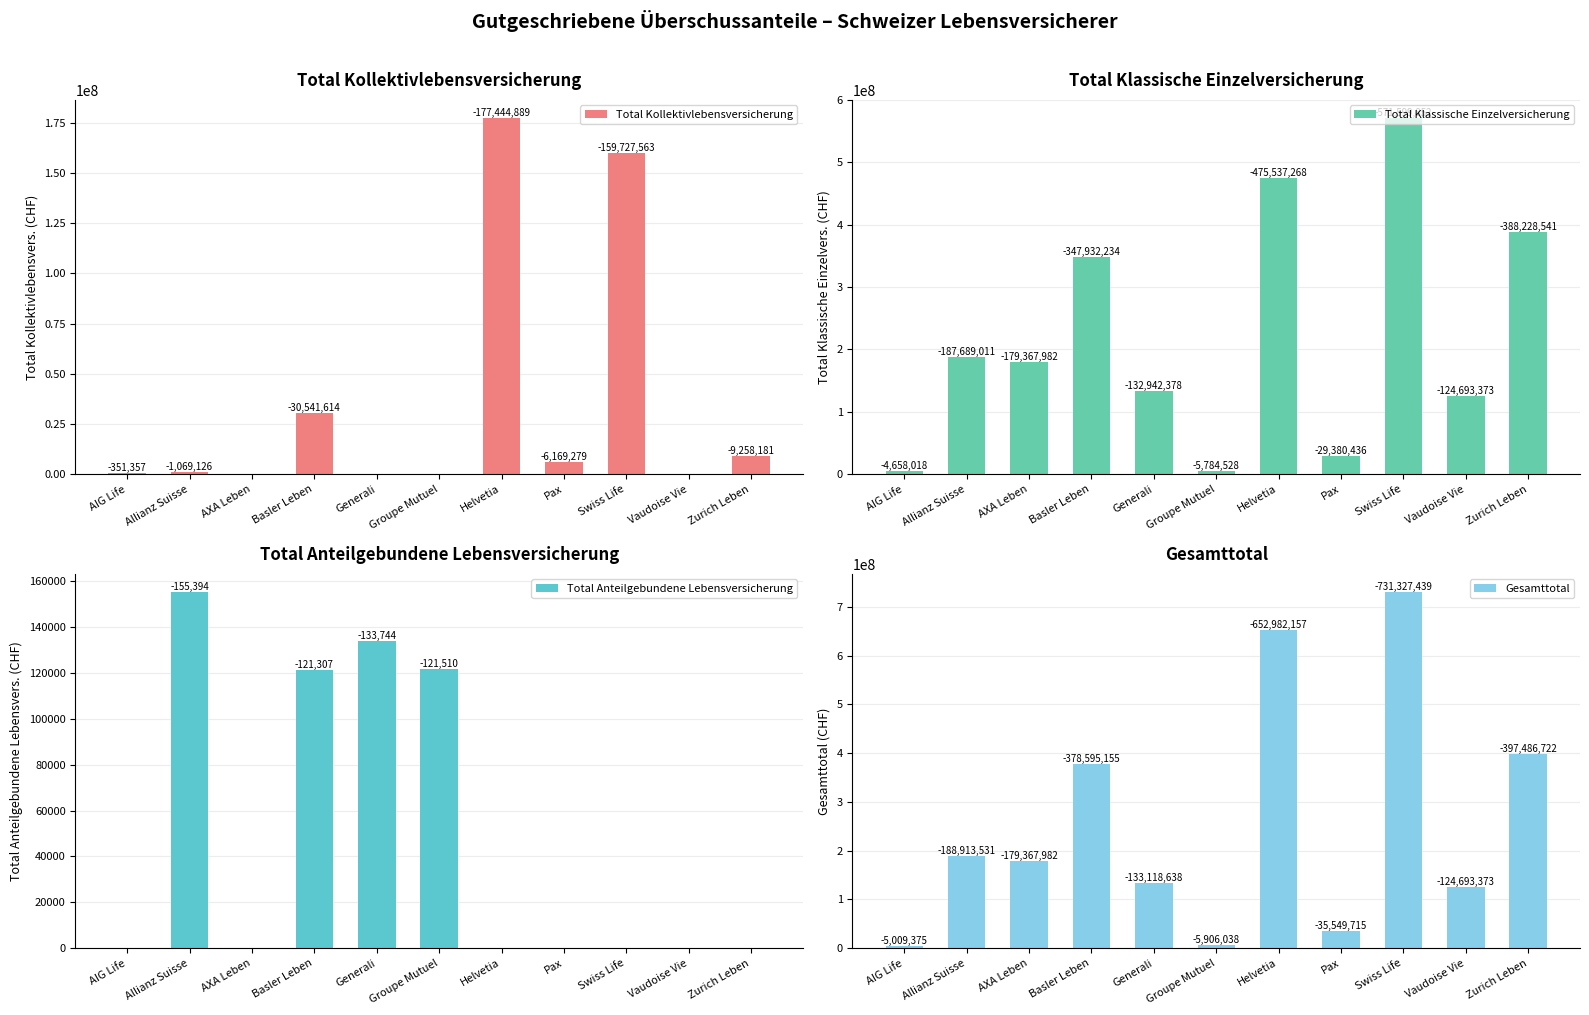

At how many categories does at least one series exceed 245326797?

4